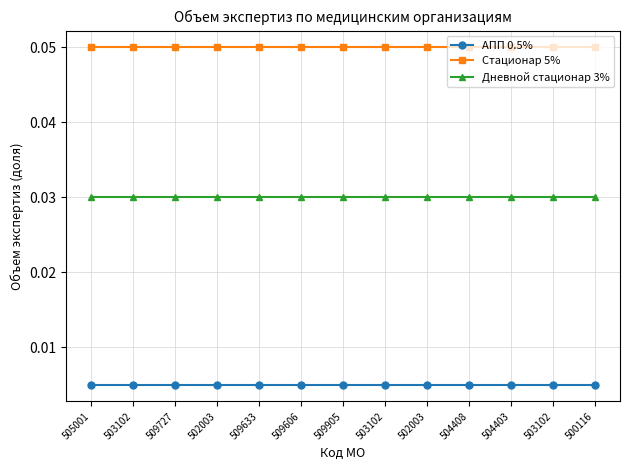

At which category is the sum across all series the highest?

505001